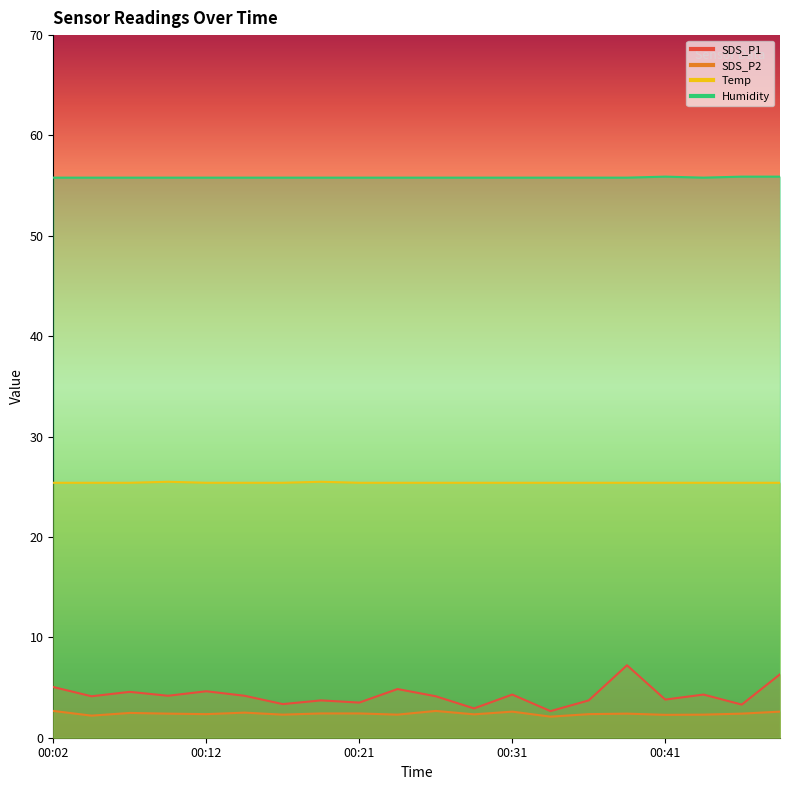

True or false: SDS_P2 has more than 1 points higher than both neighbors.

True